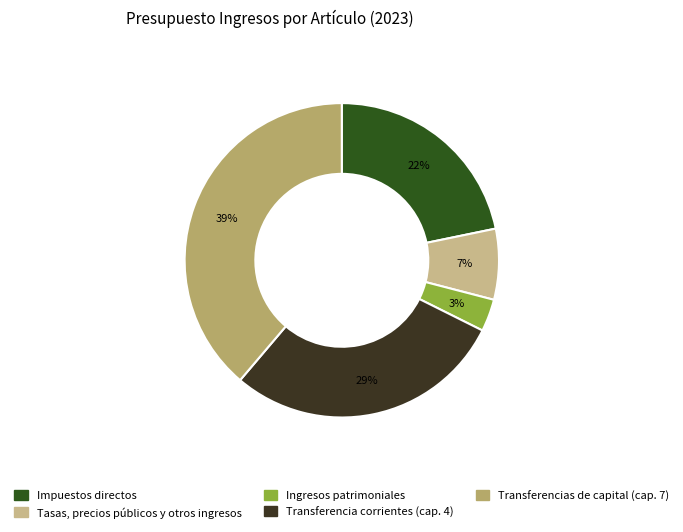

Which has a higher value, Transferencia corrientes (cap. 4) or Impuestos directos?

Transferencia corrientes (cap. 4)